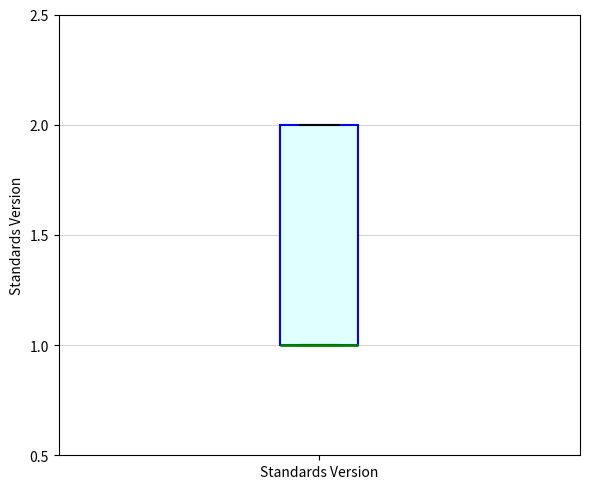

Where is the upper edge of the box for Standards Version on the y-axis? The values are not printed on the chart, so give them approximately, as read against the axis.

2